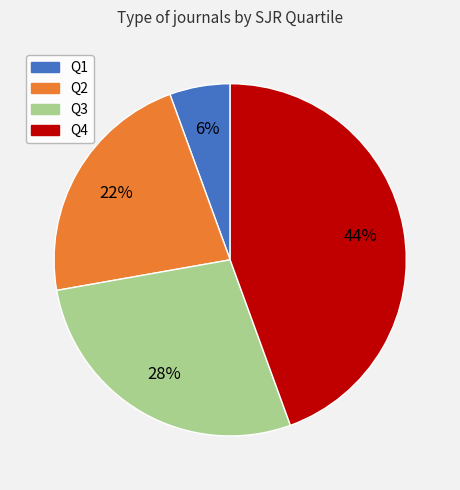

True or false: Q1 accounts for 6% of the total.

True